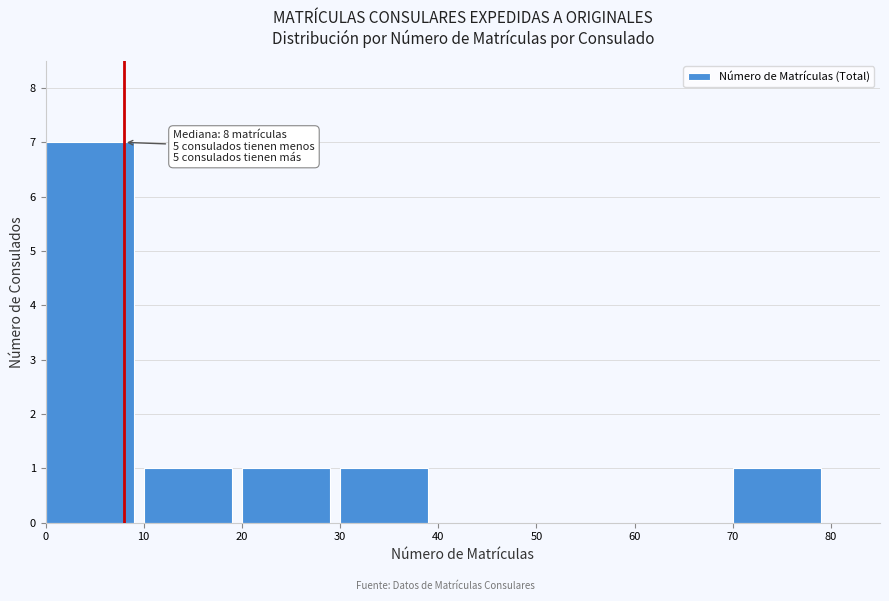

Over which range of the x-axis is the bar tallest?

0 to 10